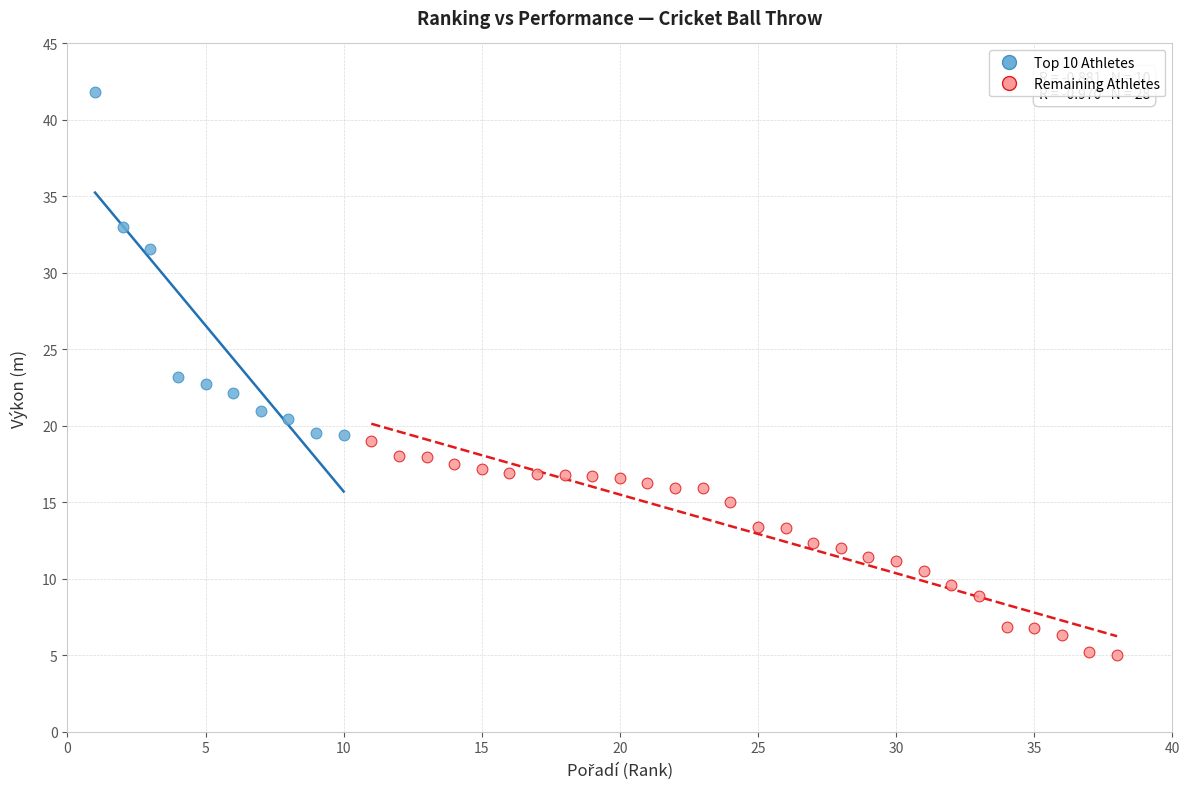

Which series contains the highest Y value?

Top 10 Athletes